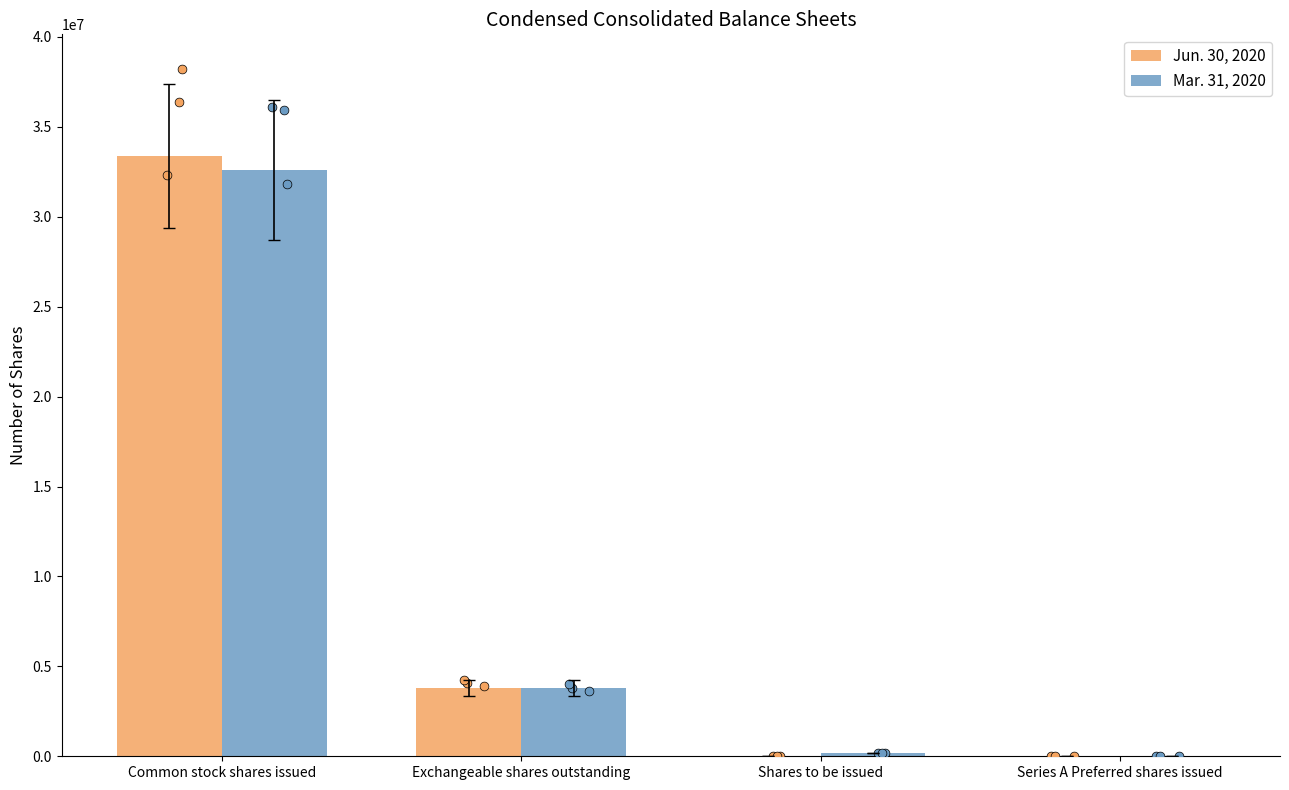

At which category is the sum across all series the highest?

Common stock shares issued